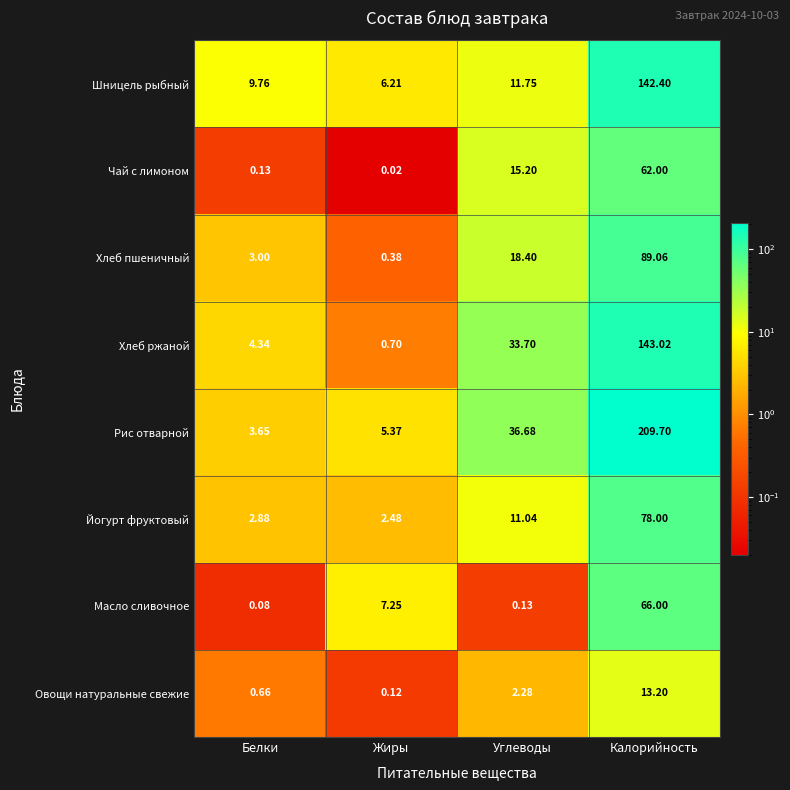

Rank the categories by Шницель рыбный value from highest to lowest.

Калорийность, Углеводы, Белки, Жиры